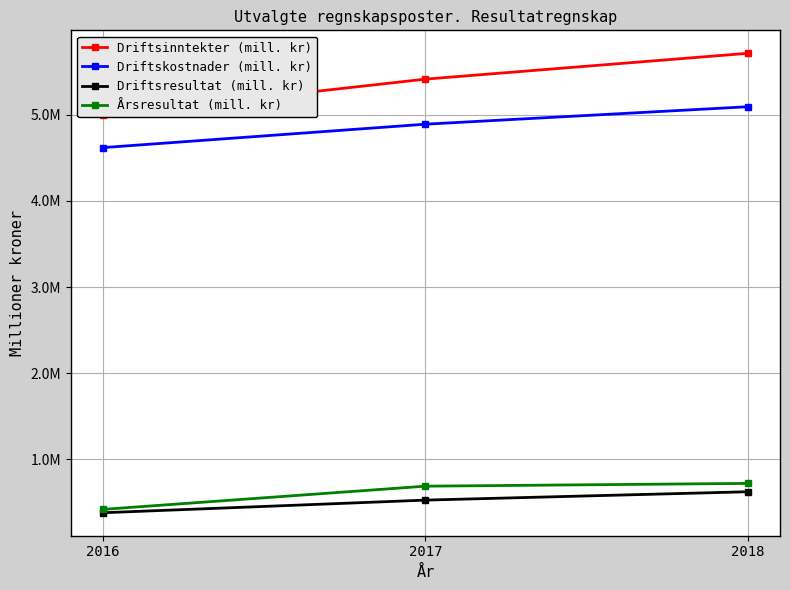

What is the total value across all series at 2016?

10410861